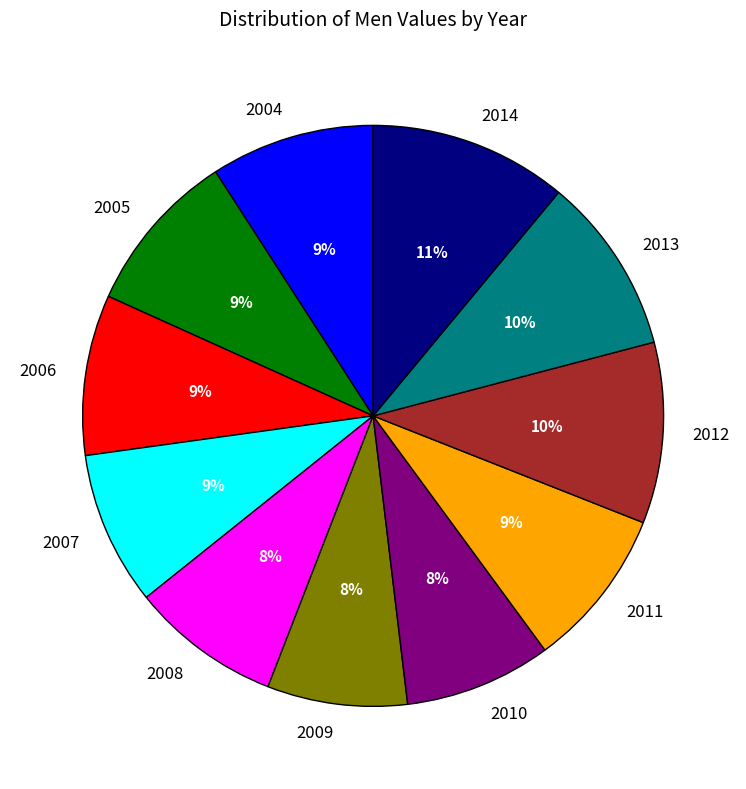

Count the number of slices in the pie.

11